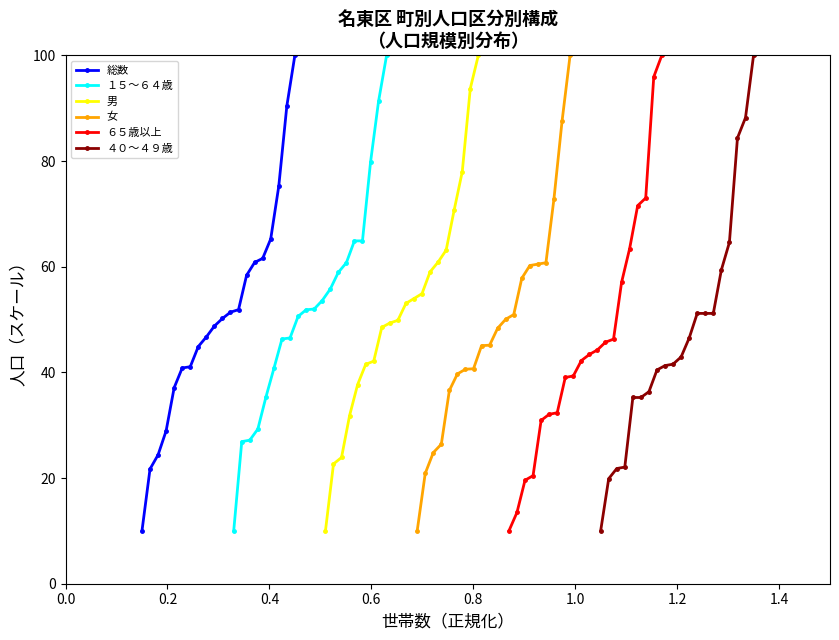

What is the difference between the maximum and minimum values in the 男 series?

90.0